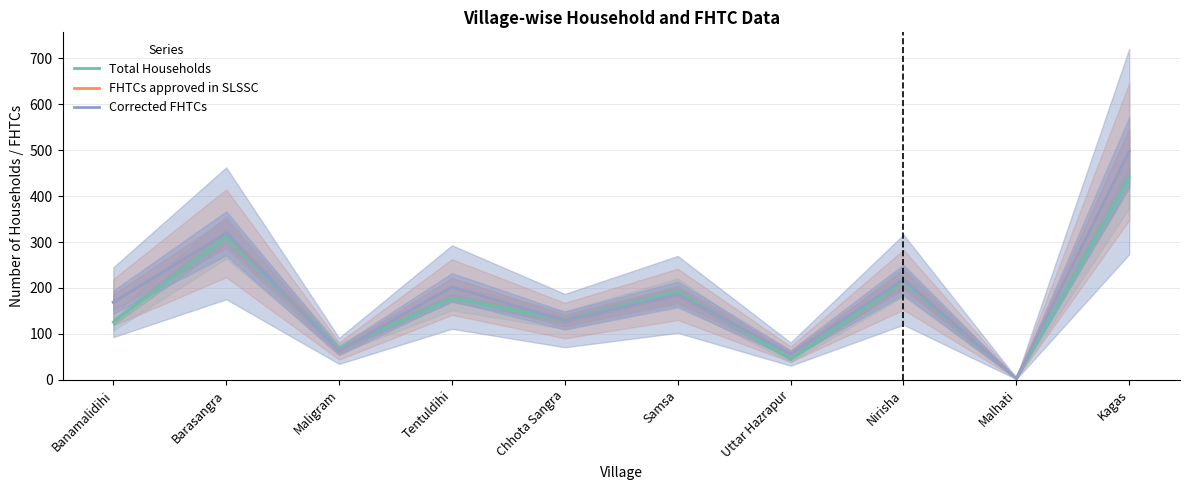

At which category does Corrected FHTCs reach its first local peak?

Barasangra